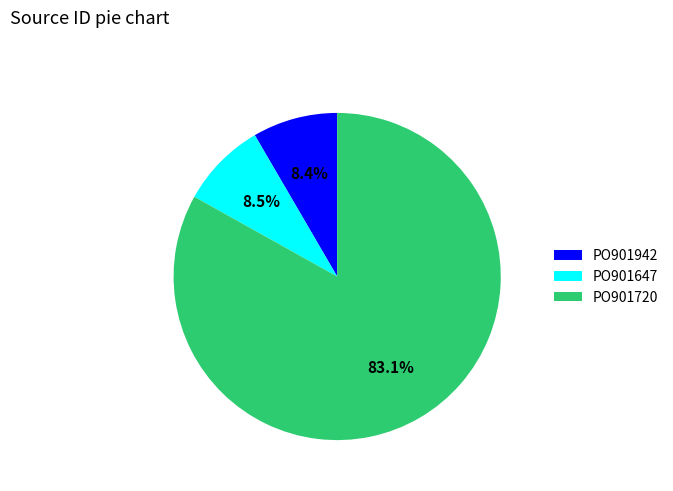

Which category accounts for the majority?

PO901720